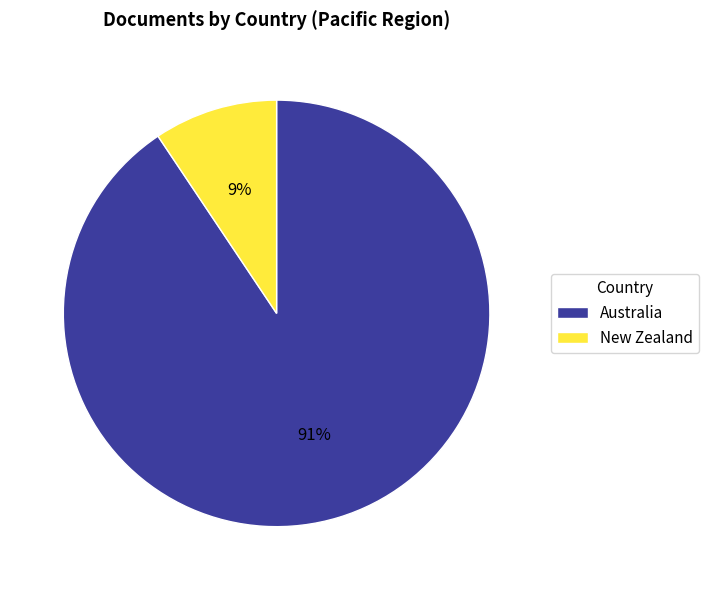

The New Zealand slice represents 1% of the pie. True or false?

False